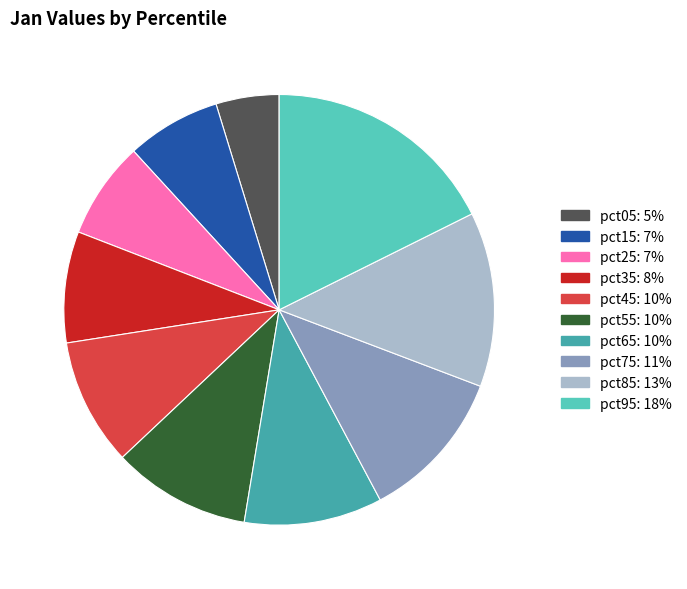

The pct65 slice represents 10% of the pie. True or false?

True